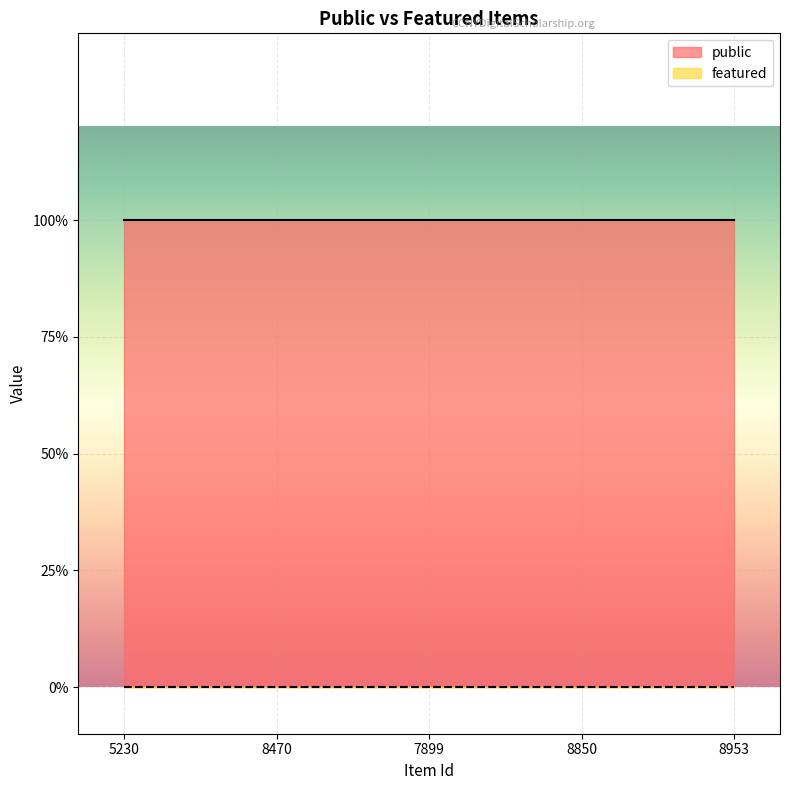

Reading left to right, transcribe all the data shown in this chart.

public: 1	1	1	1	1
featured: 0	0	0	0	0